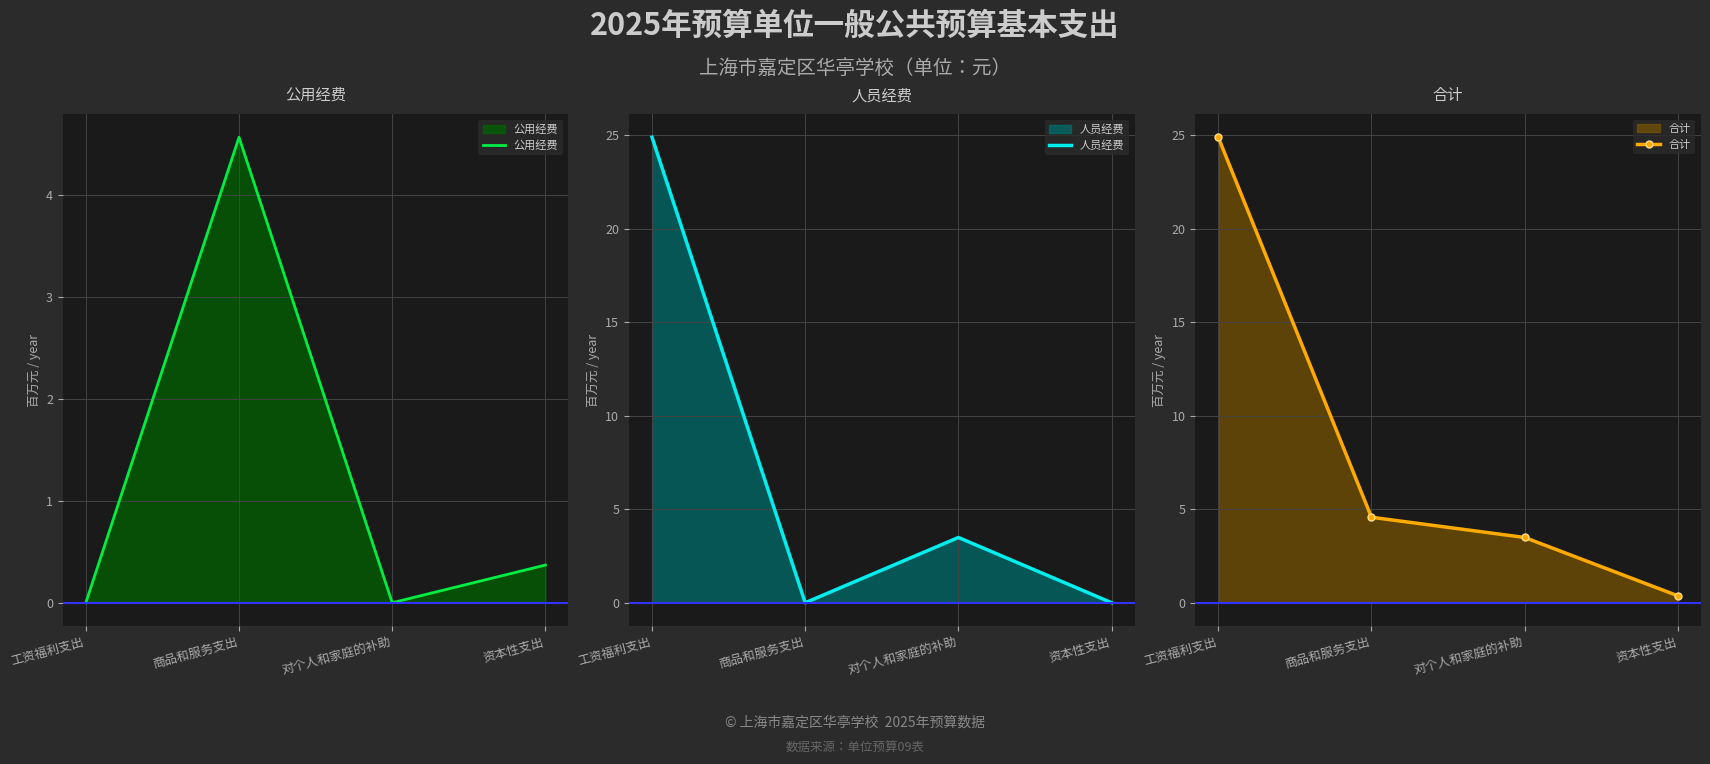

What value does the 合计 series have at 商品和服务支出?

4.6